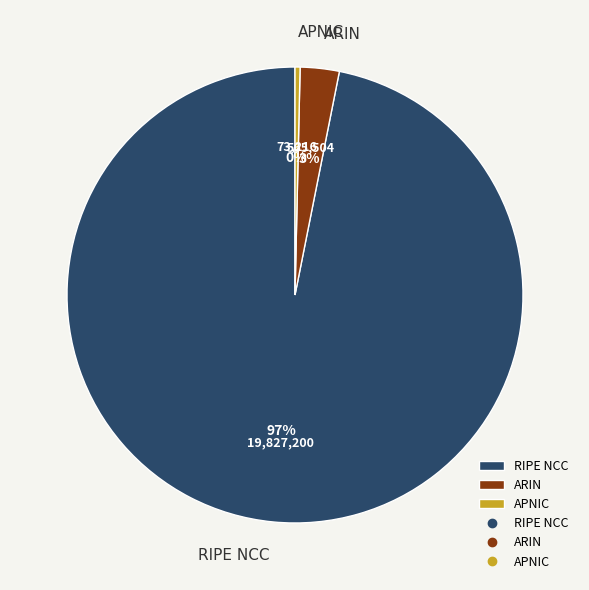

The APNIC slice represents 0% of the pie. True or false?

True